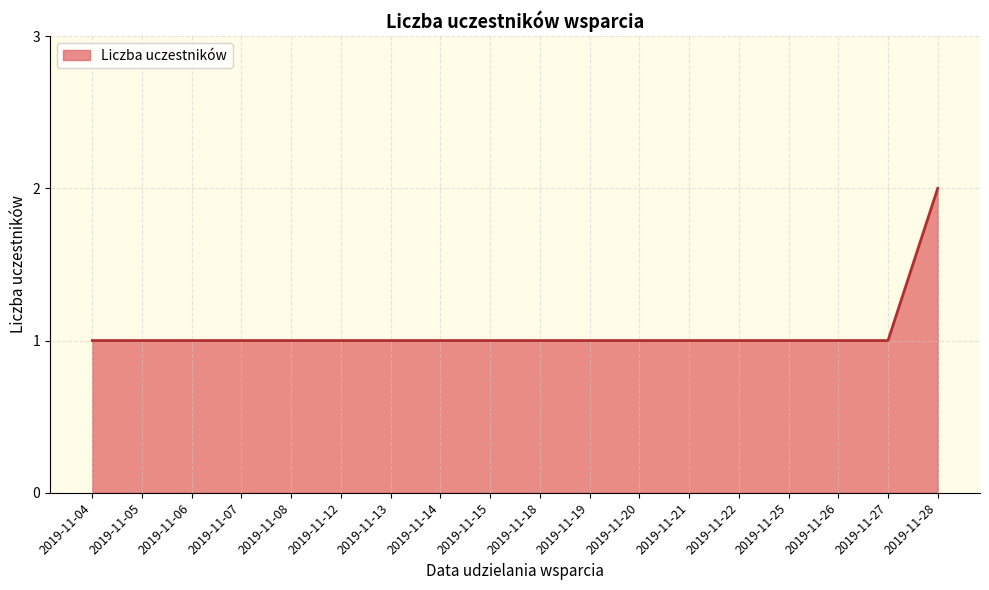

True or false: the data shows 1 at 2019-11-19.

True